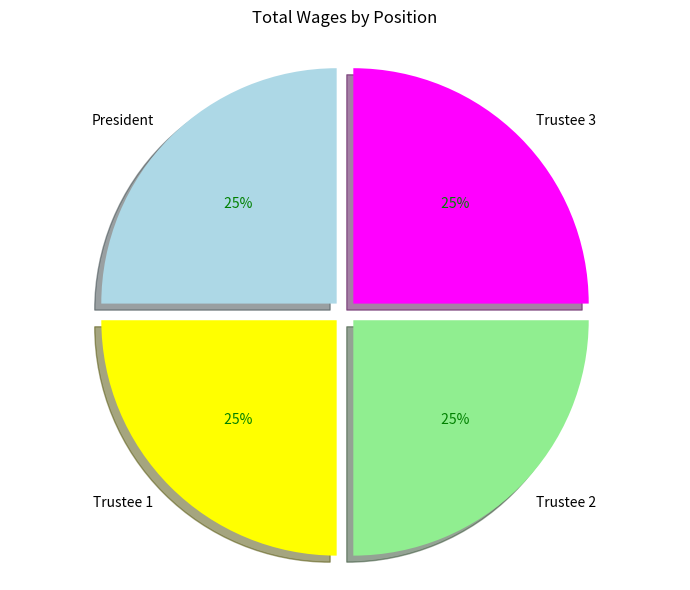

To the nearest percent, what is the combined percentage of President and Trustee 1?

50%